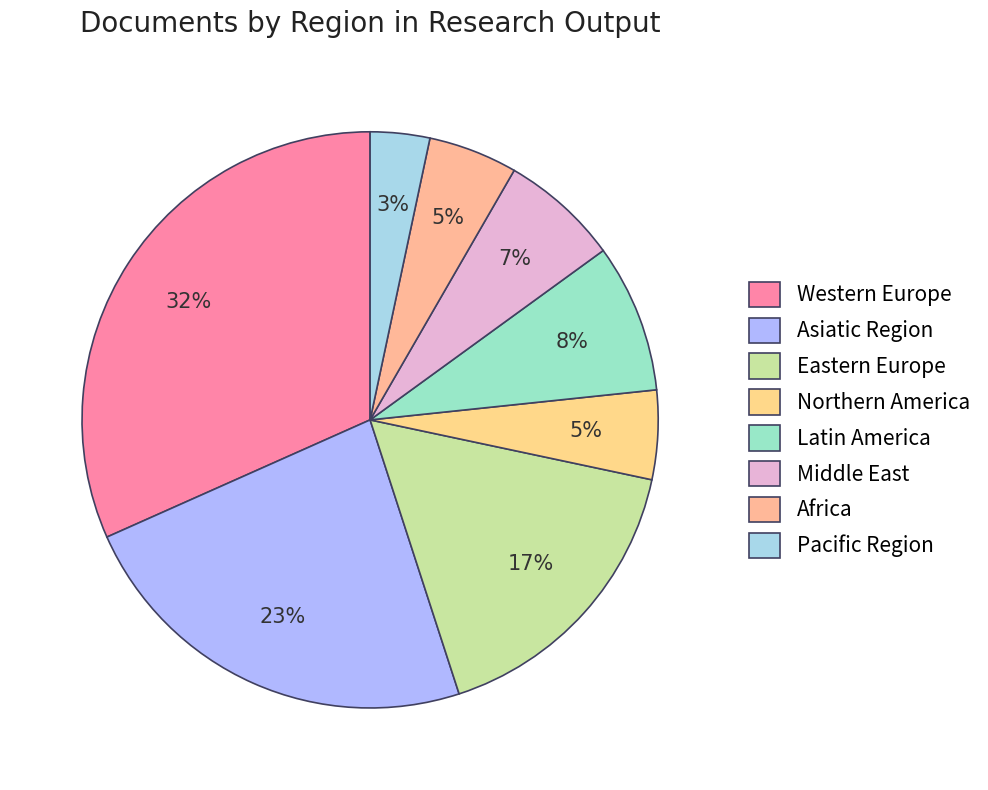

How many segments does this pie chart have?

8